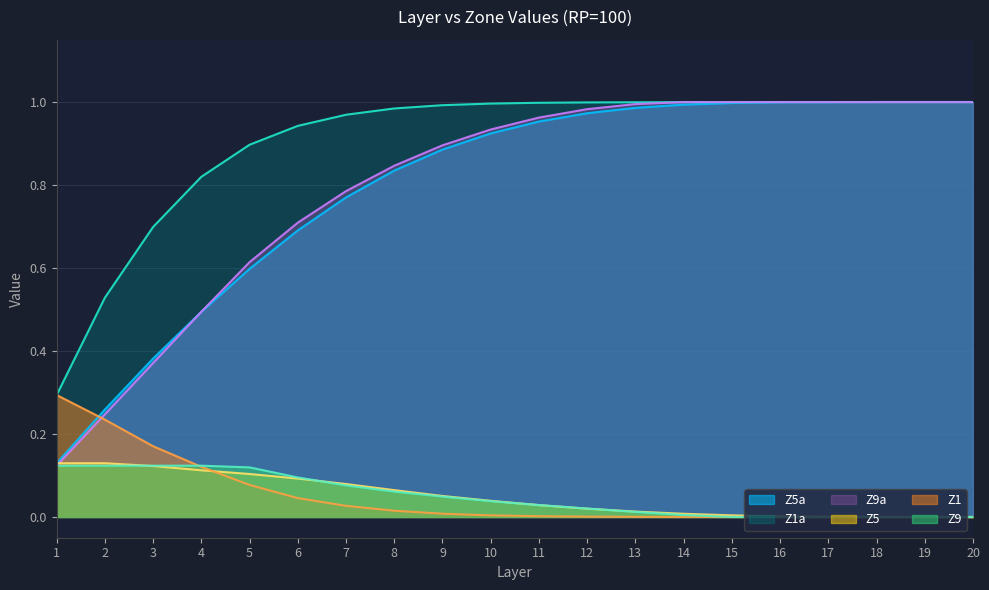

Where is Z1a nearest to the value 0?

1